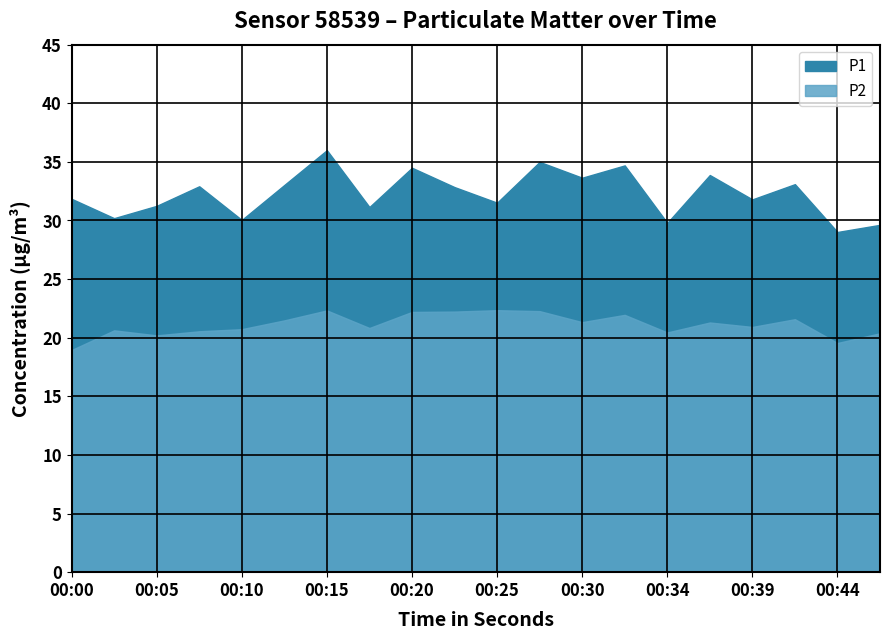

What is the spread (max minus min) of values at 2022-11-20T00:25:12?

9.2